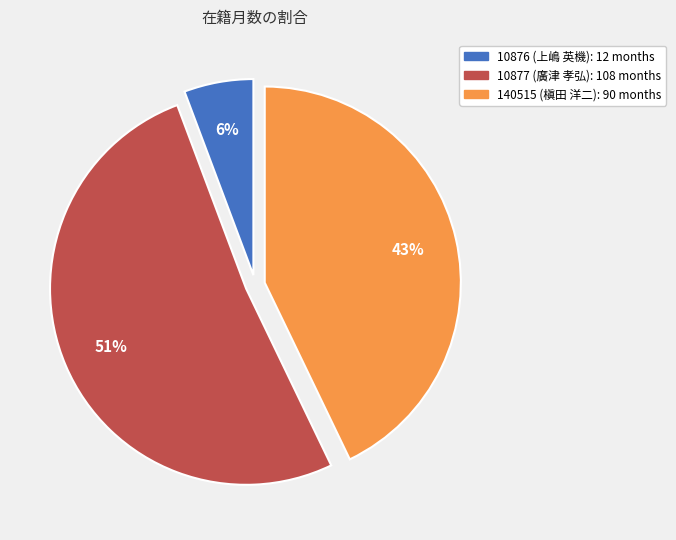

Between 140515 (槇田 洋二) and 10876 (上嶋 英機), which is larger?

140515 (槇田 洋二)